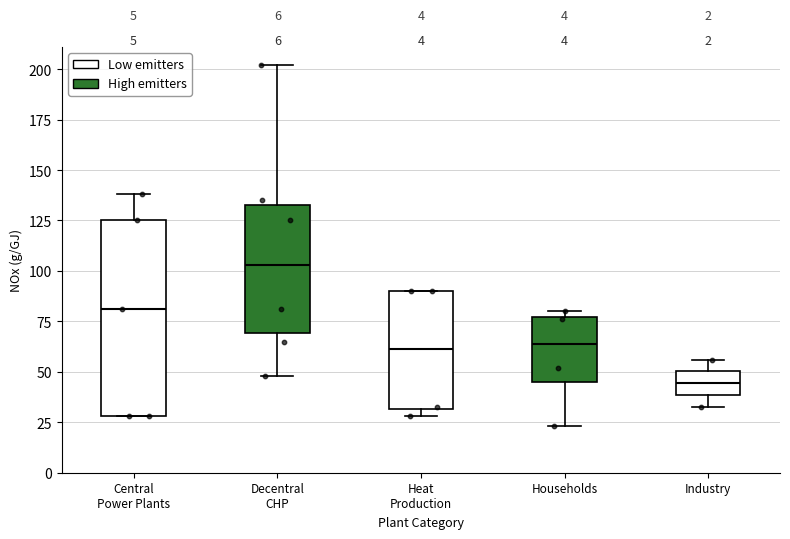

Reading left to right, transcribe this box plot: for each box, give where its median line is, the range the box spans, and where its two whiskers end, as read against the y-axis. The values are not printed on the chart, so give them approximately, as read against the axis.

Central Power Plants: median 80, box 30 to 125, whiskers 30 to 140
Decentral CHP: median 105, box 70 to 135, whiskers 50 to 200
Heat Production: median 60, box 30 to 90, whiskers 30 (just below the box's lower edge) to 90
Households: median 65, box 45 to 75, whiskers 25 to 80
Industry: median 45, box 40 to 50, whiskers 35 to 55